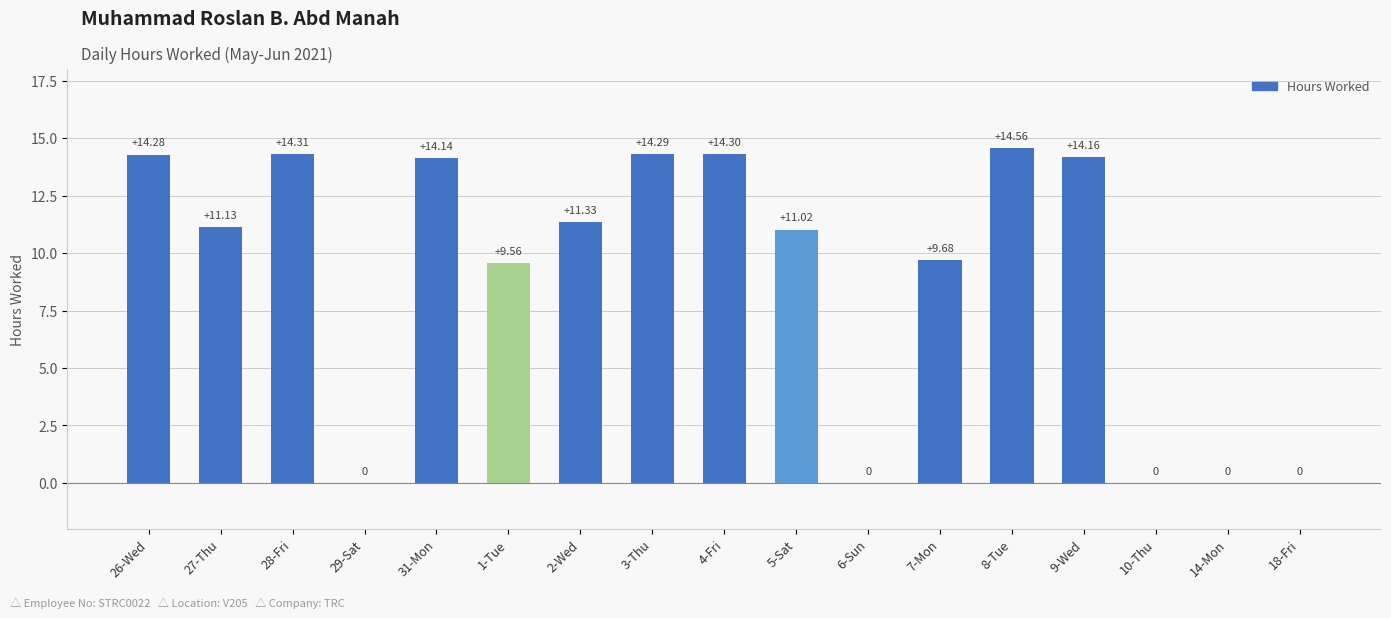

The chart shows a value of 7.3 at 28-Fri. True or false?

False